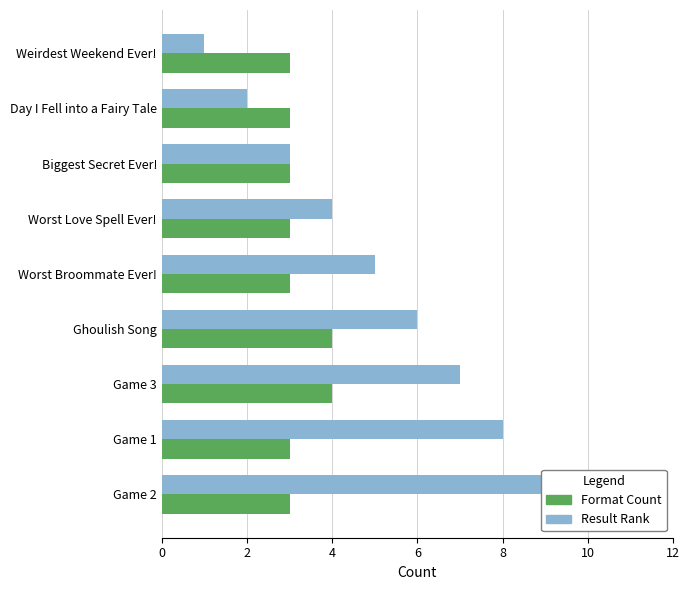

Which series has the largest total across all categories?

Result Rank